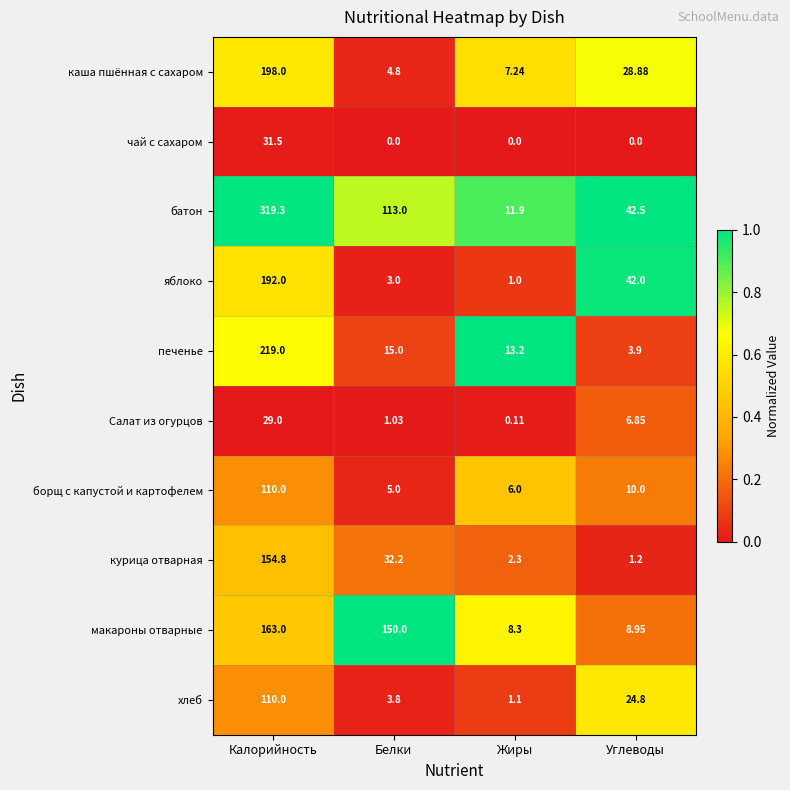

Which series has the largest total across all categories?

батон